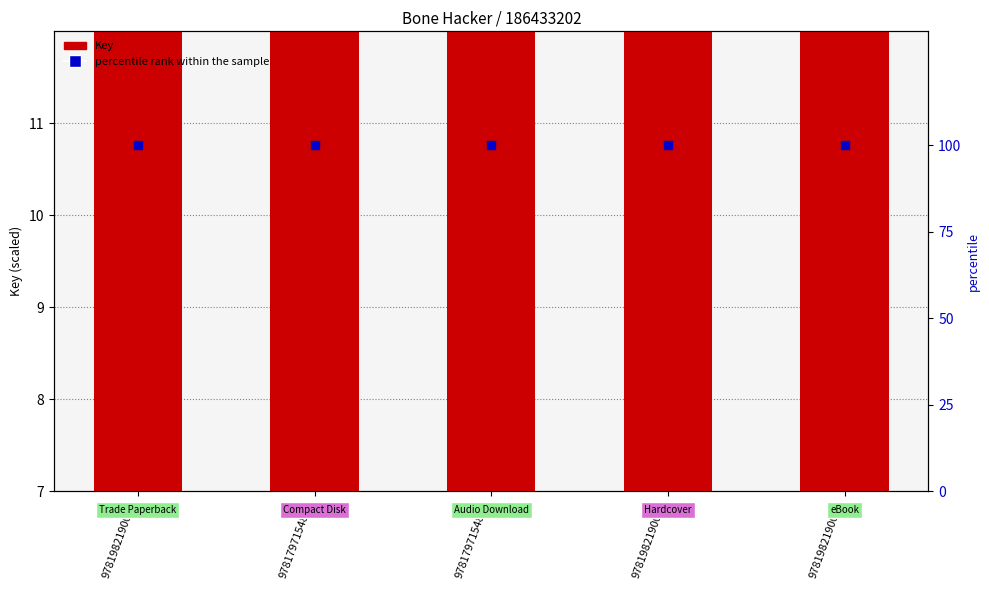

Which series has the widest spread of Y values?

Key